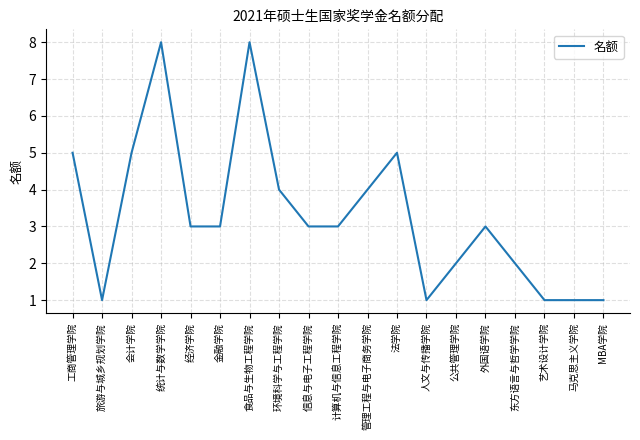

What is the average value?

3